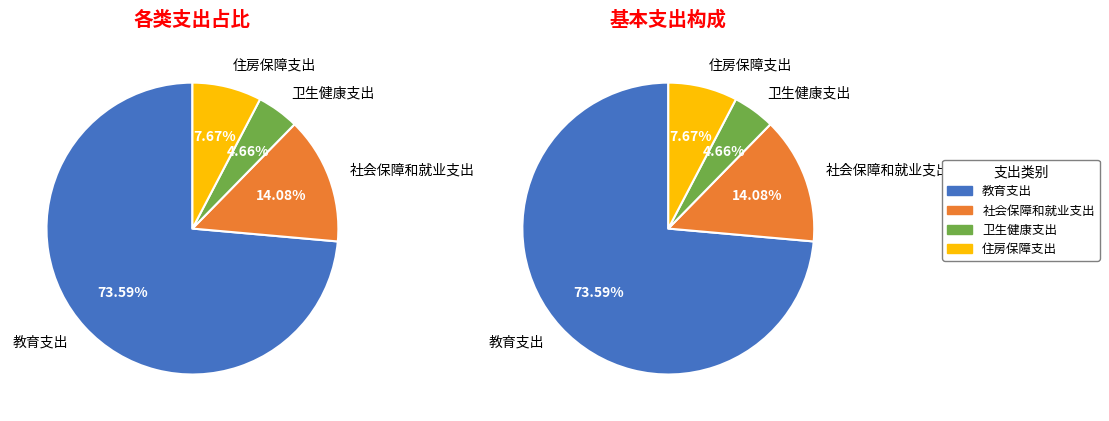

To the nearest percent, what is the difference between the 住房保障支出 and 社会保障和就业支出 slice percentages?

6%